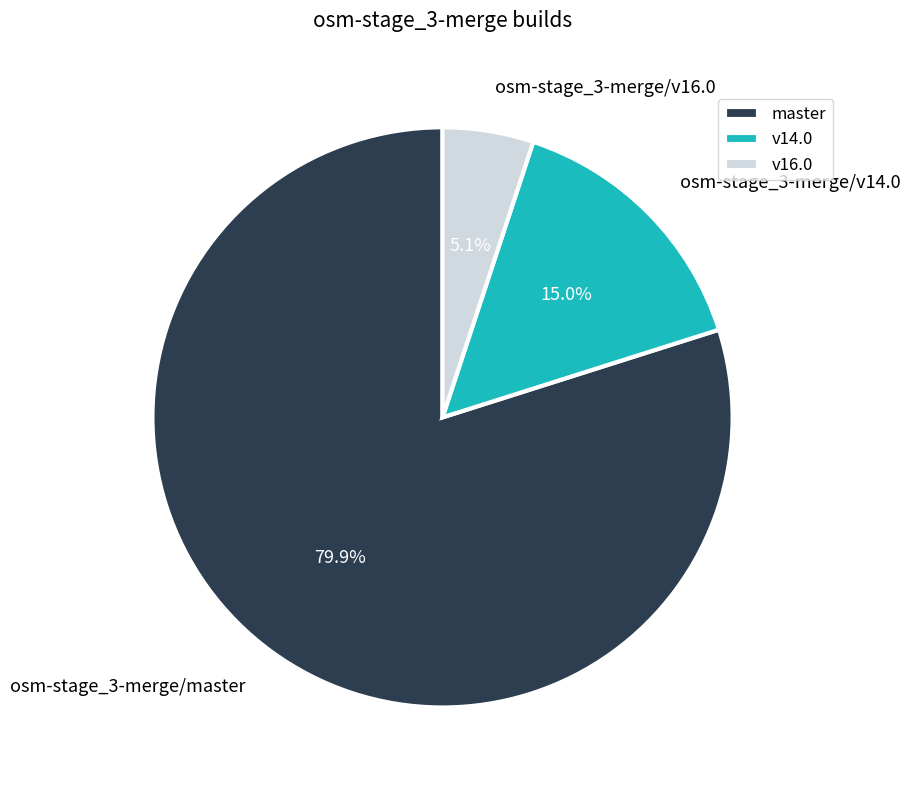

True or false: osm-stage_3-merge/master accounts for 80% of the total.

True